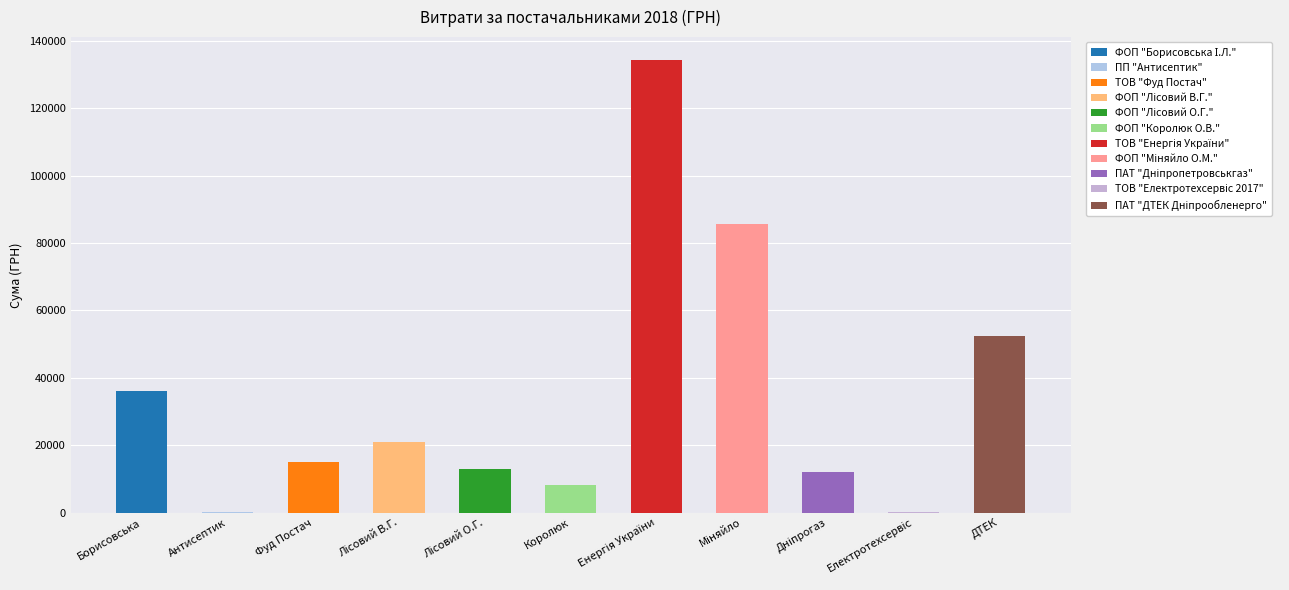

How many data points does each series have?

11